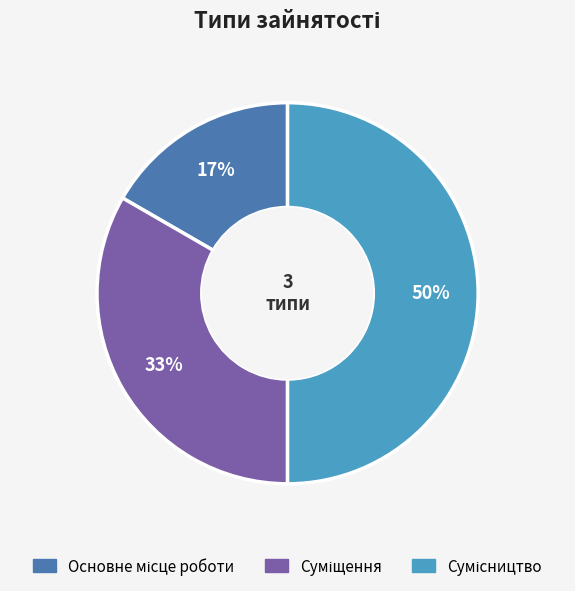

To the nearest percent, what is the average slice percentage?

33%